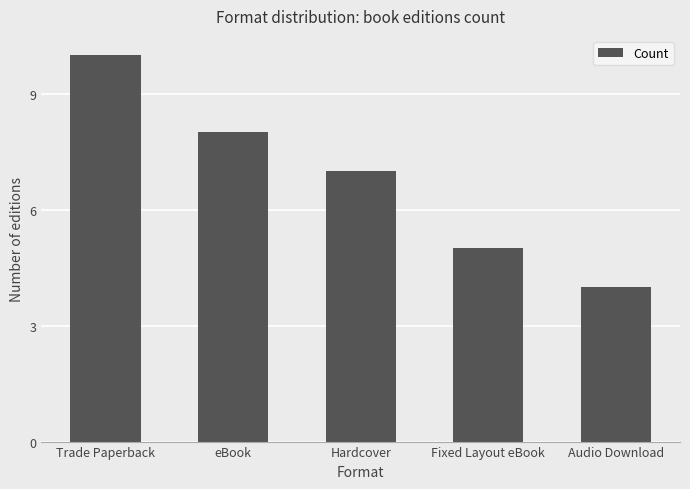

The chart shows a value of 8 at eBook. True or false?

True